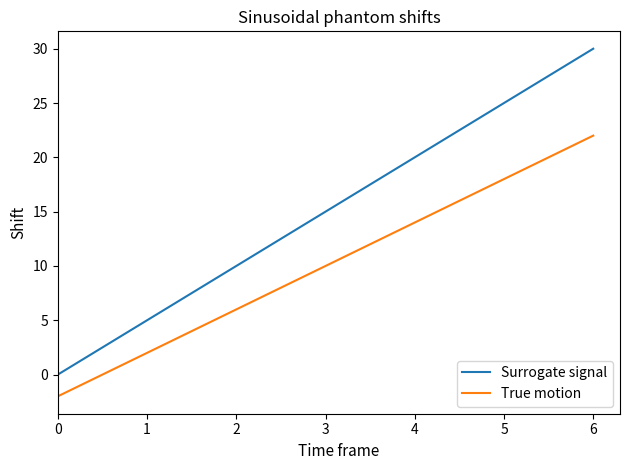

At how many categories does at least one series exceed 26?

1